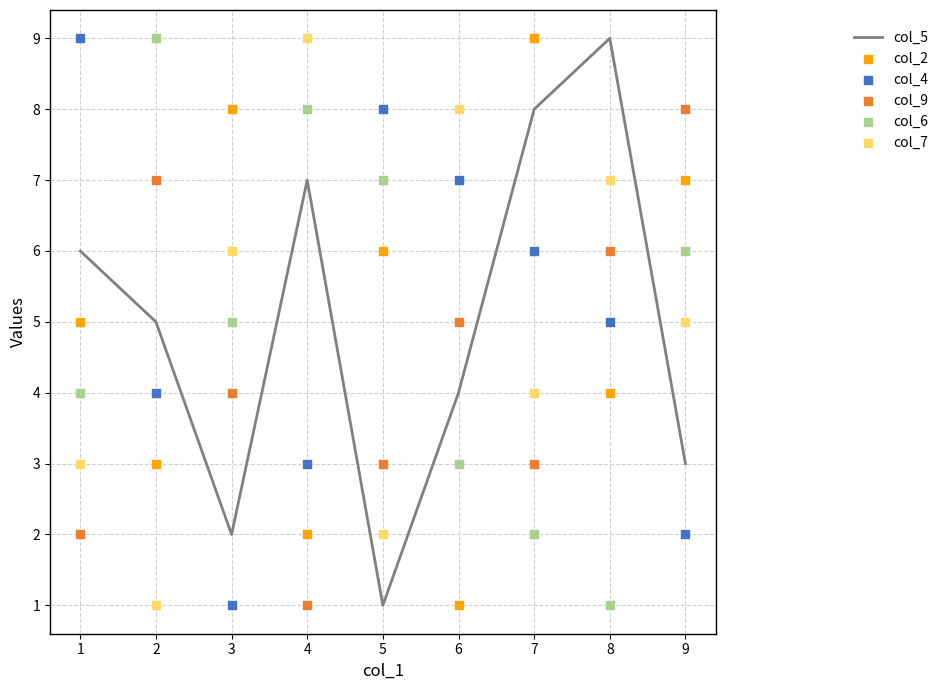

What are all the series names shown in the legend?

col_5, col_2, col_4, col_9, col_6, col_7